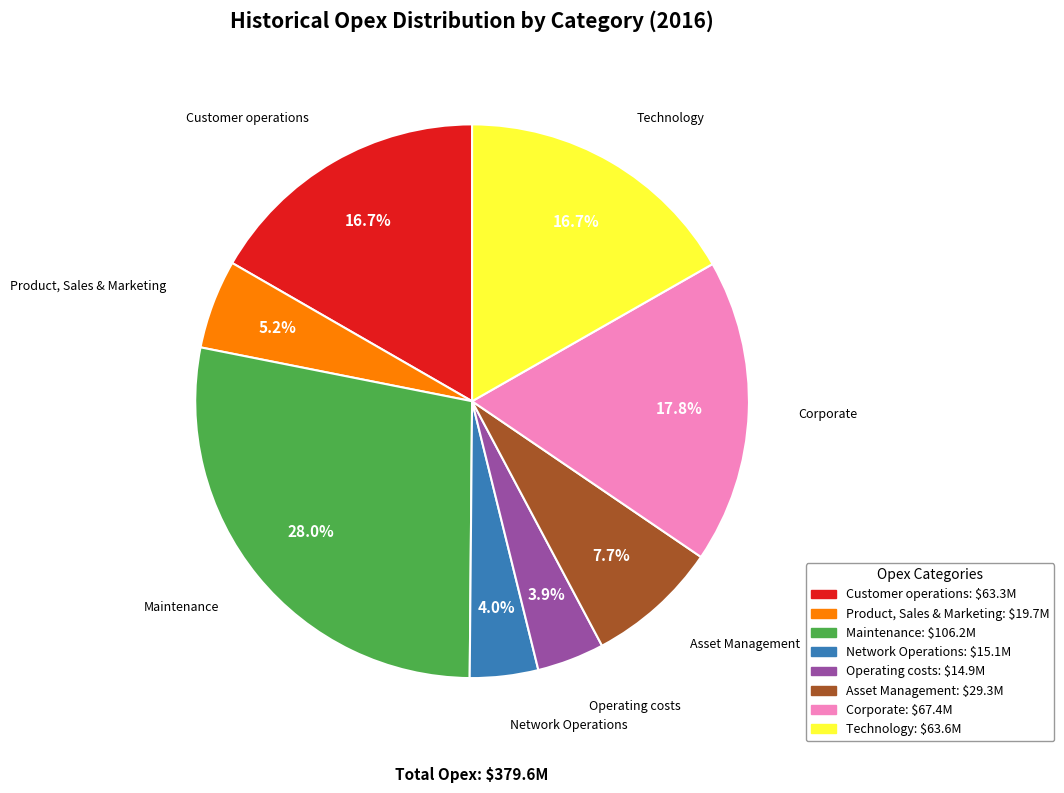

Does any single category account for the majority?

No